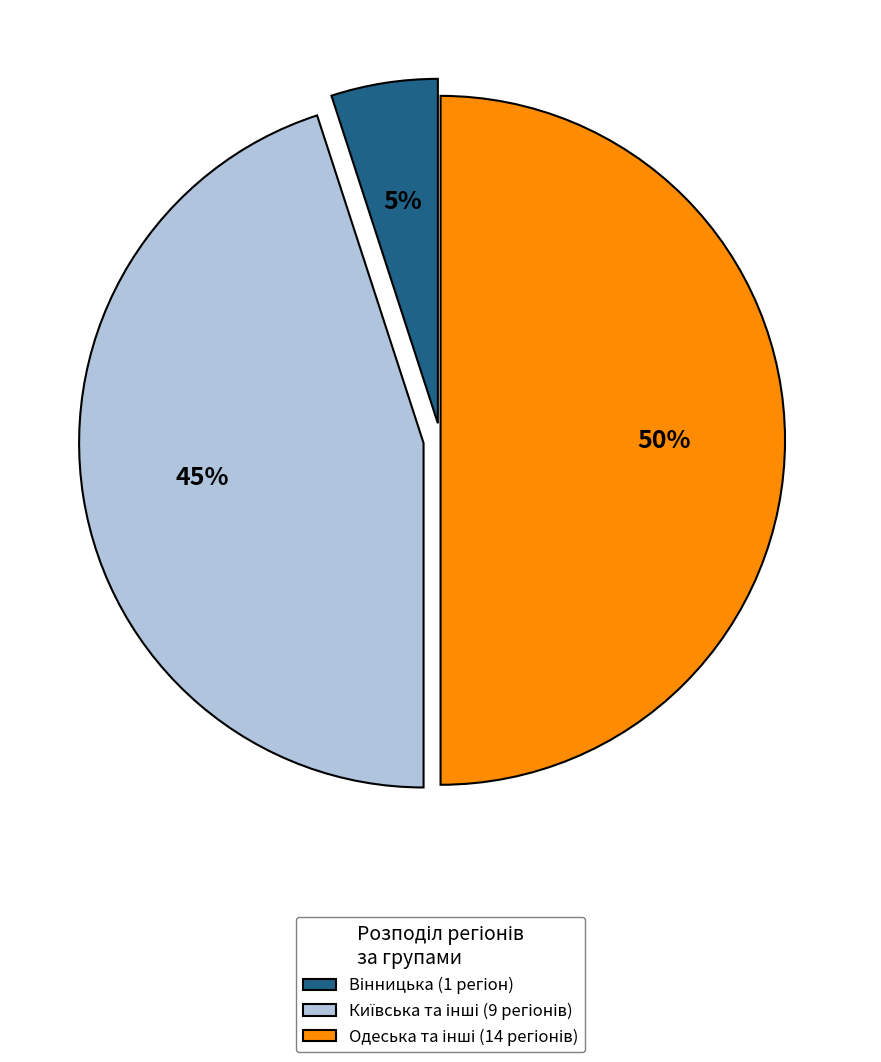

Is it true that Київська is 50% of the pie?

False